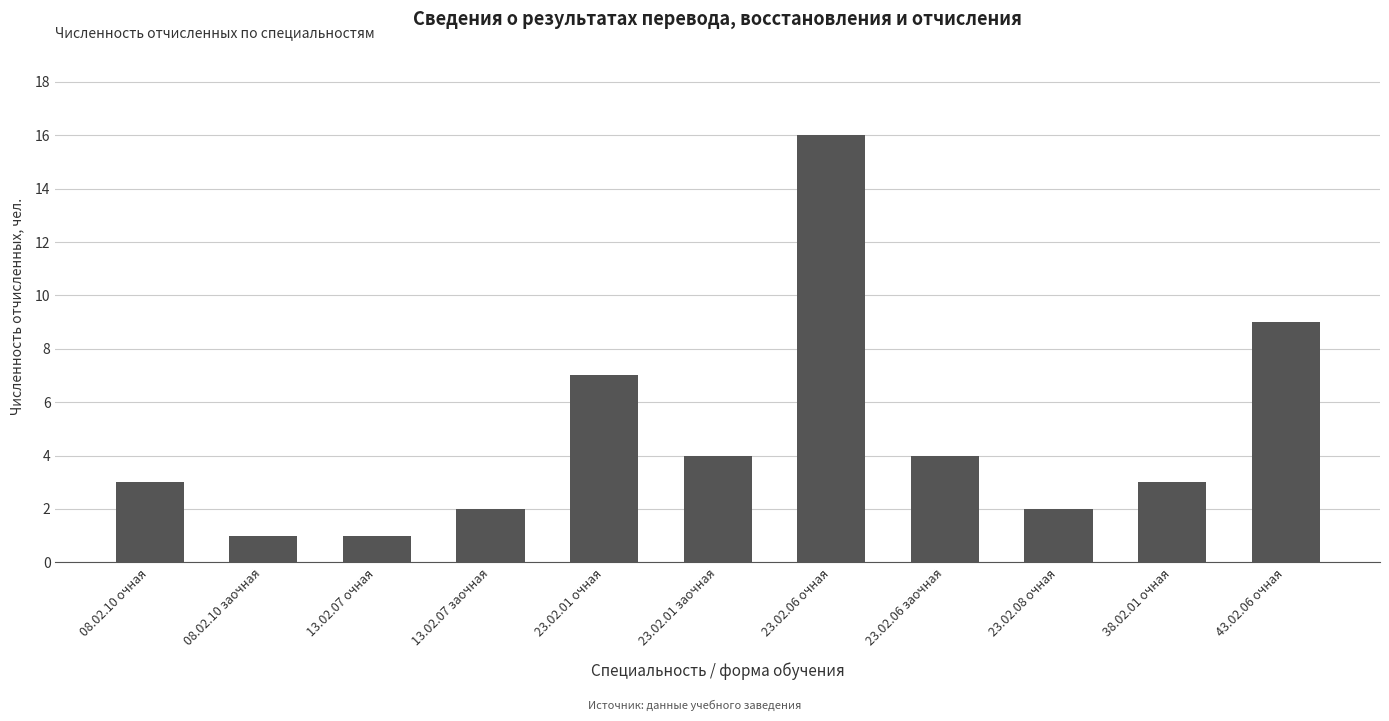

What is the maximum value shown in the chart?

16